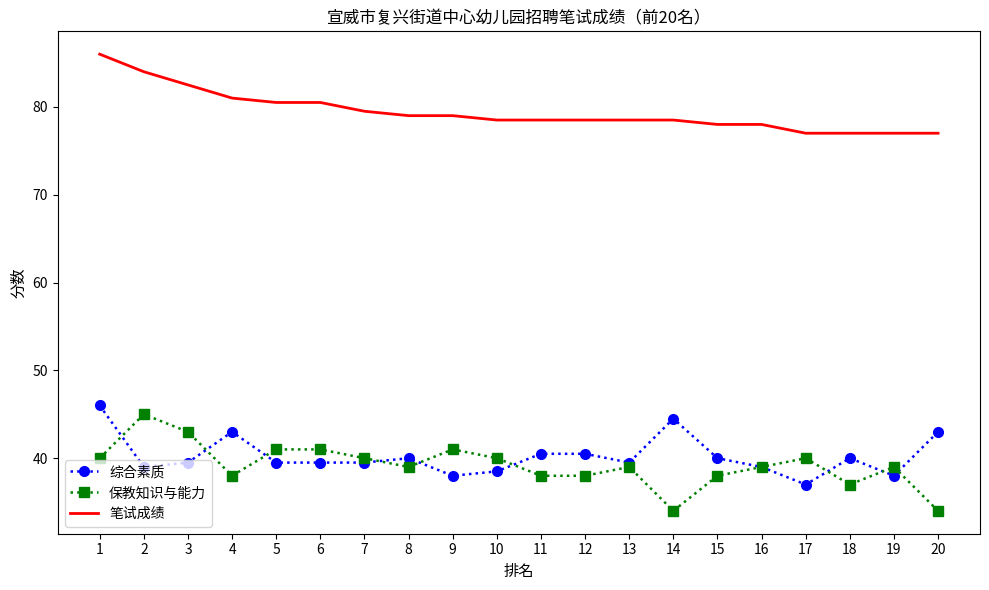

What is the average value of the 综合素质 series?

40.2